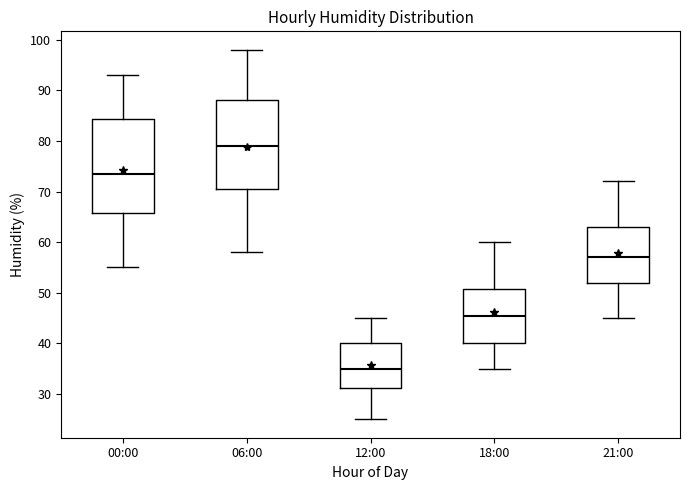

Where is the upper edge of the box for 12:00 on the y-axis? The values are not printed on the chart, so give them approximately, as read against the axis.

40